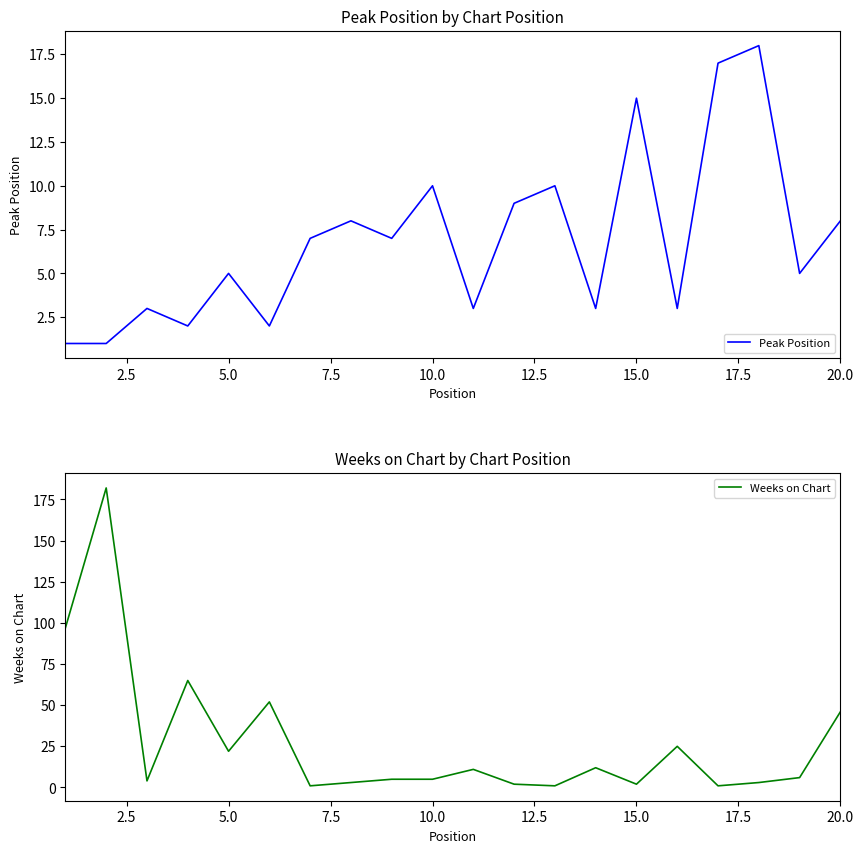

Is it true that Peak Position equals 21 at 15.0?

False